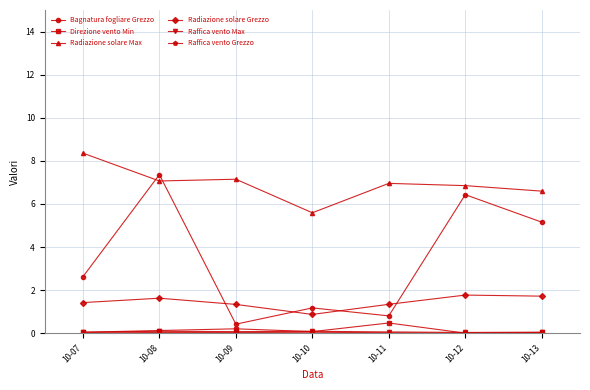

At which label is Bagnatura fogliare Grezzo closest to 3?

10-07